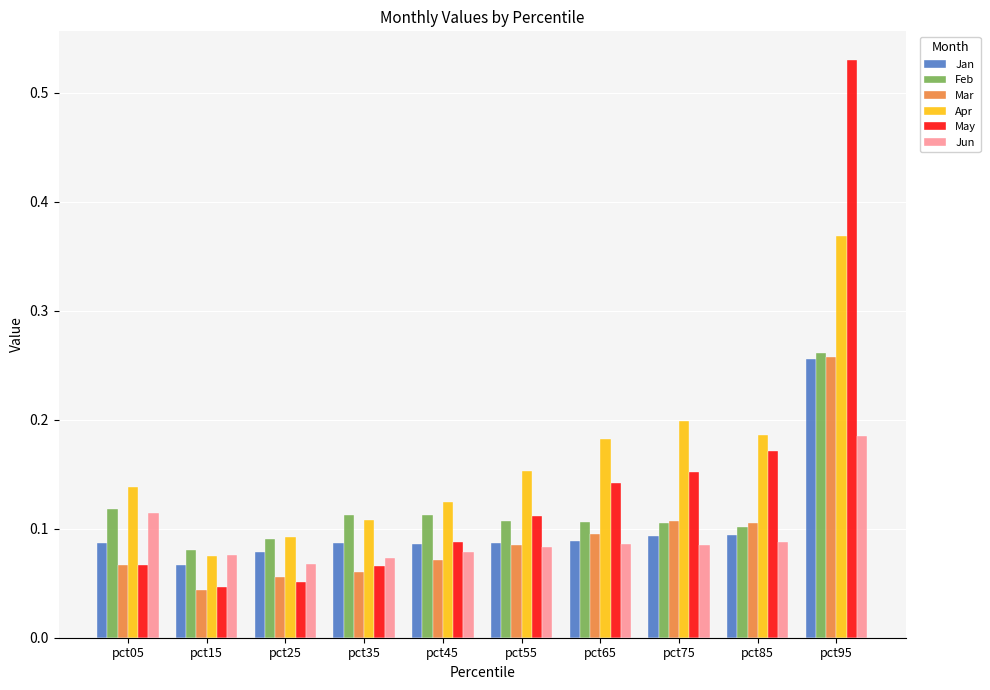

The May series shows 0.2 at pct85. True or false?

True